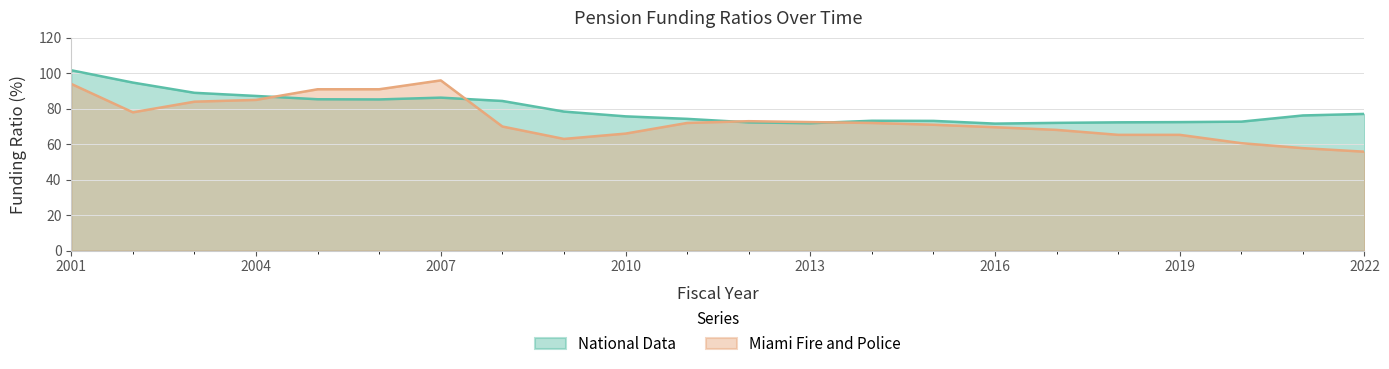

Which series has the largest range (max minus min)?

Miami Fire and Police